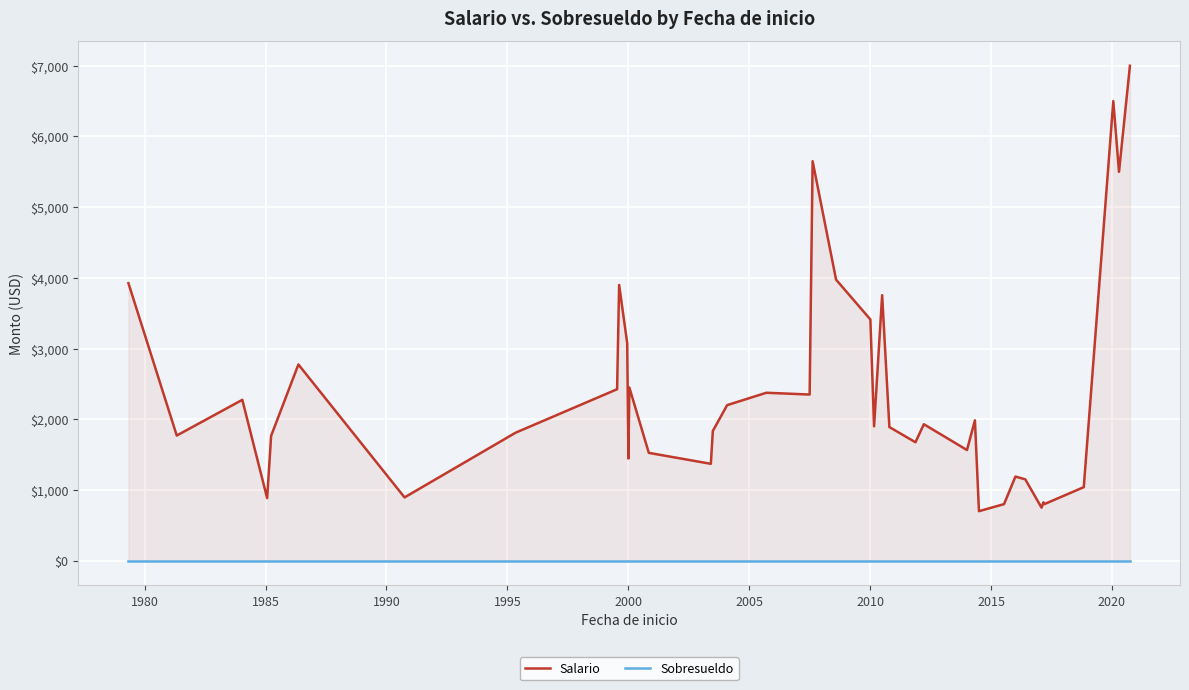

True or false: Sobresueldo and Salario cross at least once.

False